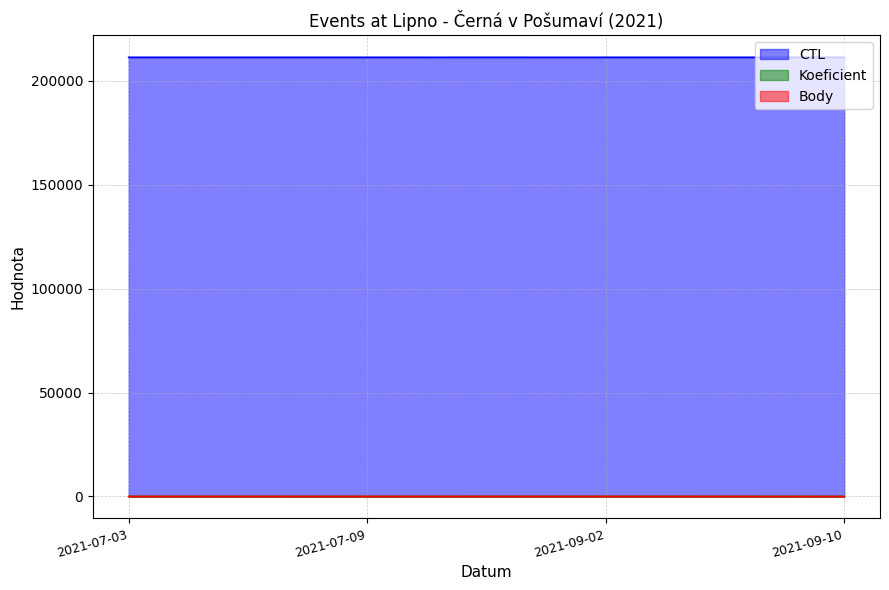

Is the value of Koeficient at 2021-09-10 greater than the value of CTL at 2021-07-09?

No